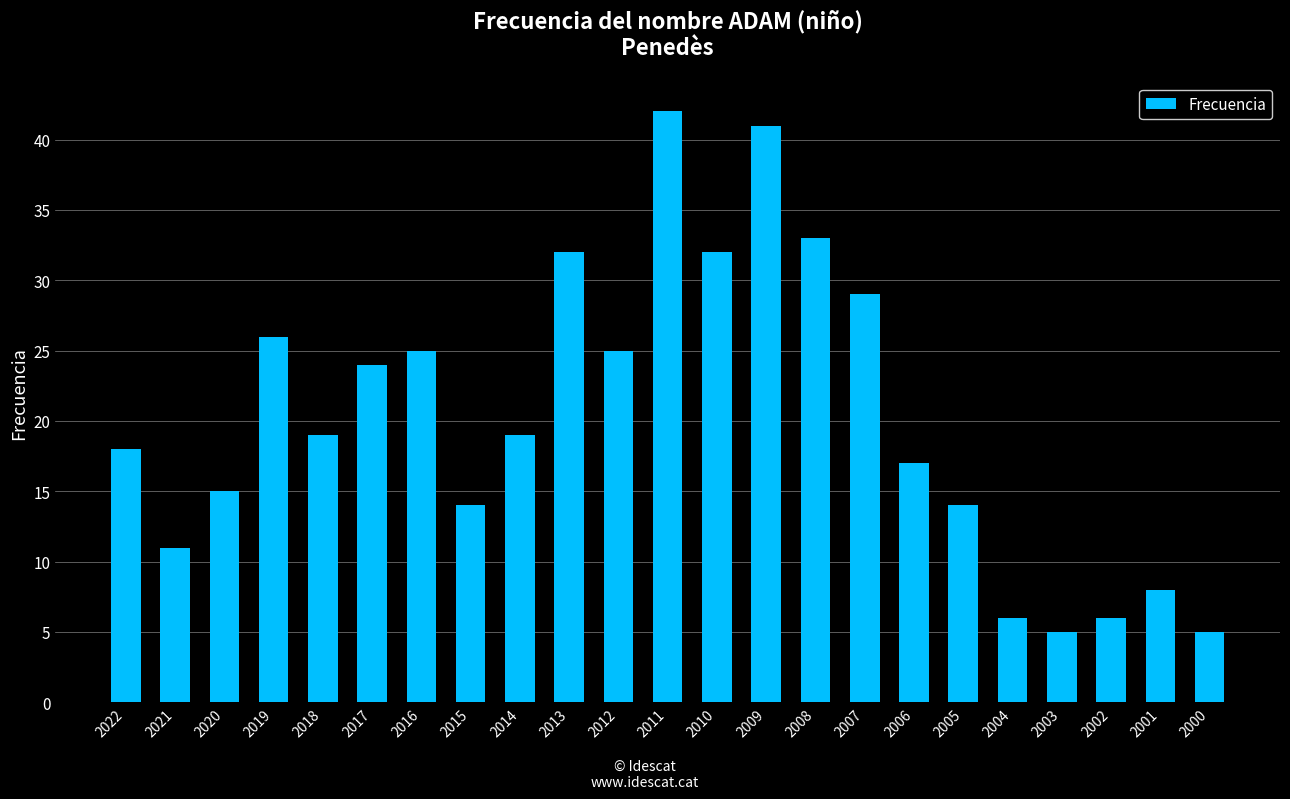

Which category has the highest value across all series?

2011